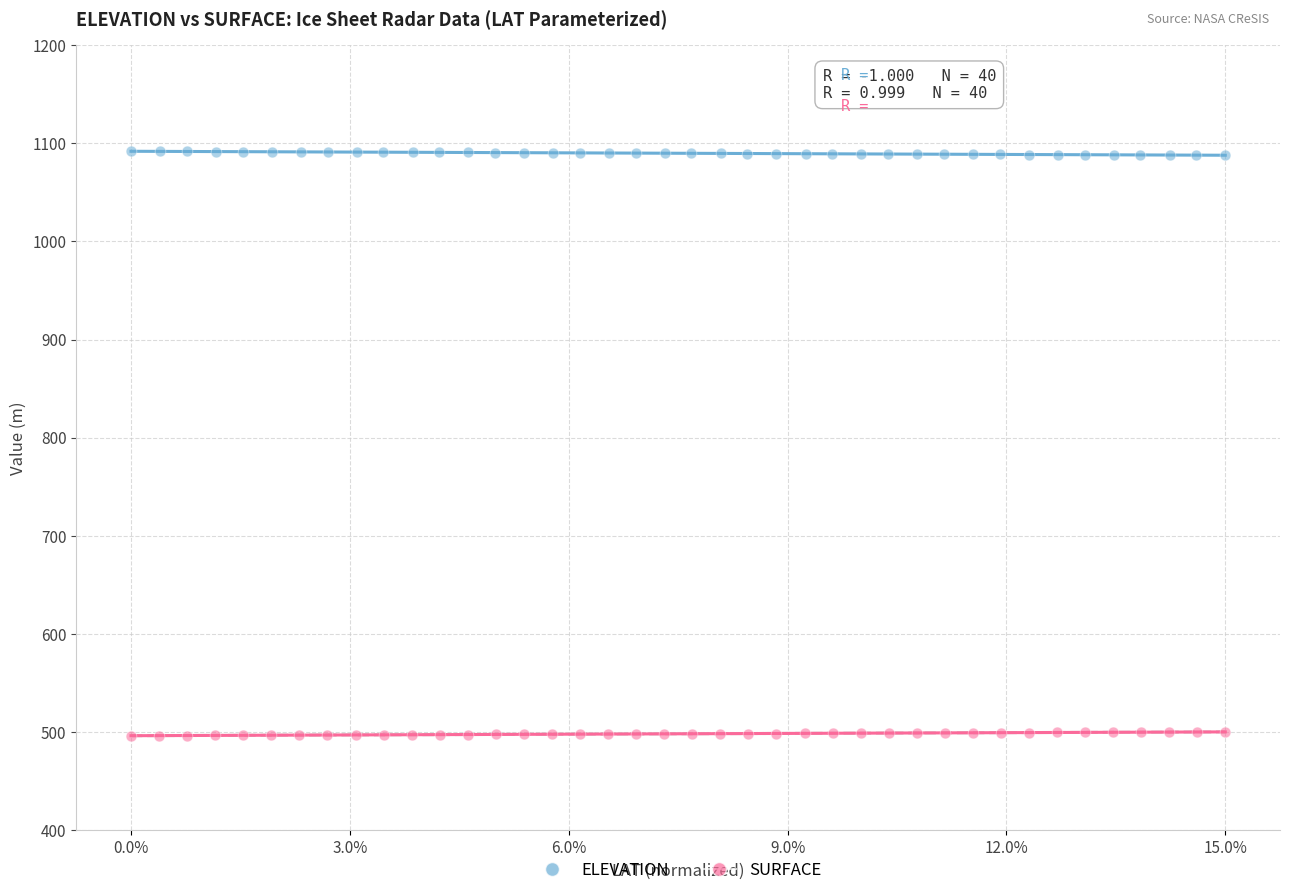

What are all the series names shown in the legend?

ELEVATION, SURFACE